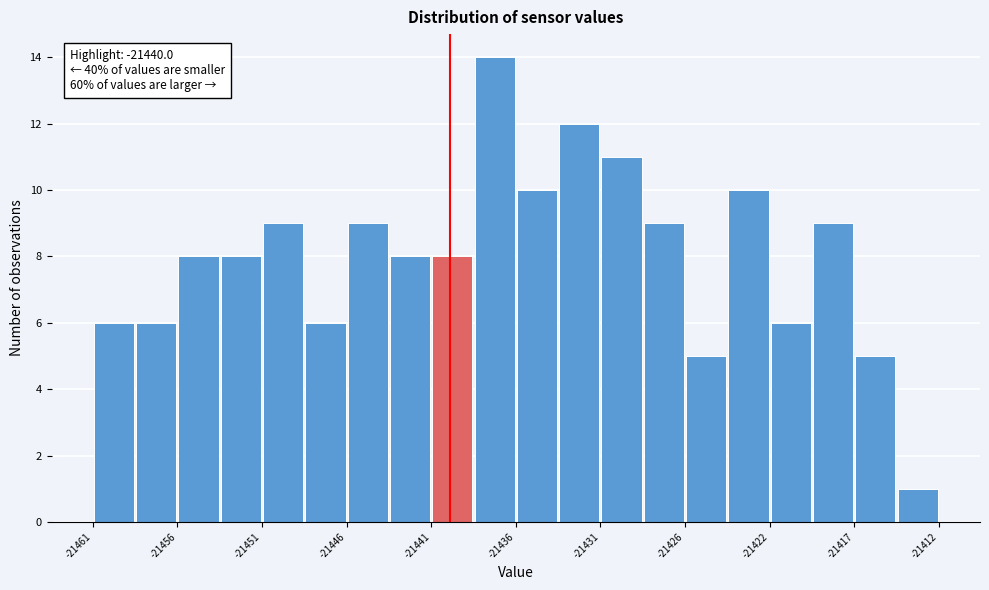

Over which range of the x-axis is the bar tallest?

-21438.5 to -21436.0